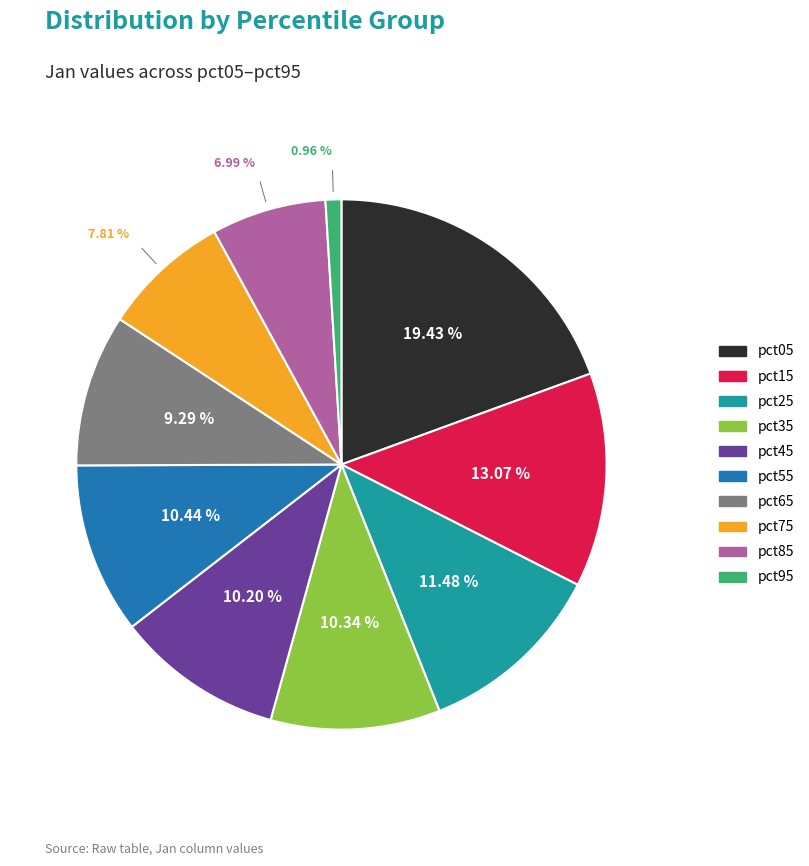

What portion of the pie excludes pct05?

80.6%